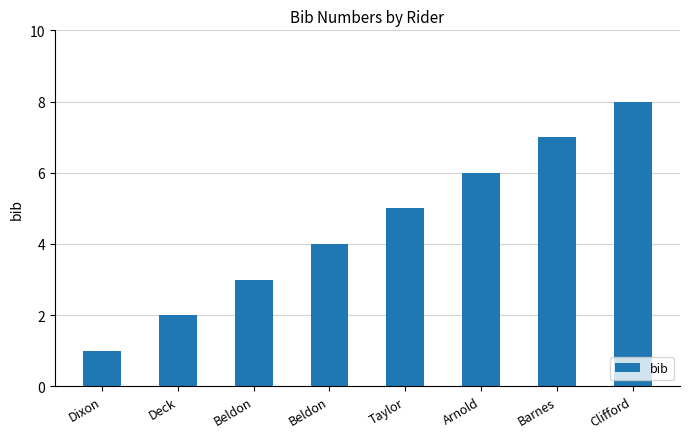

What is the difference between the values at Clifford and Beldon?

4